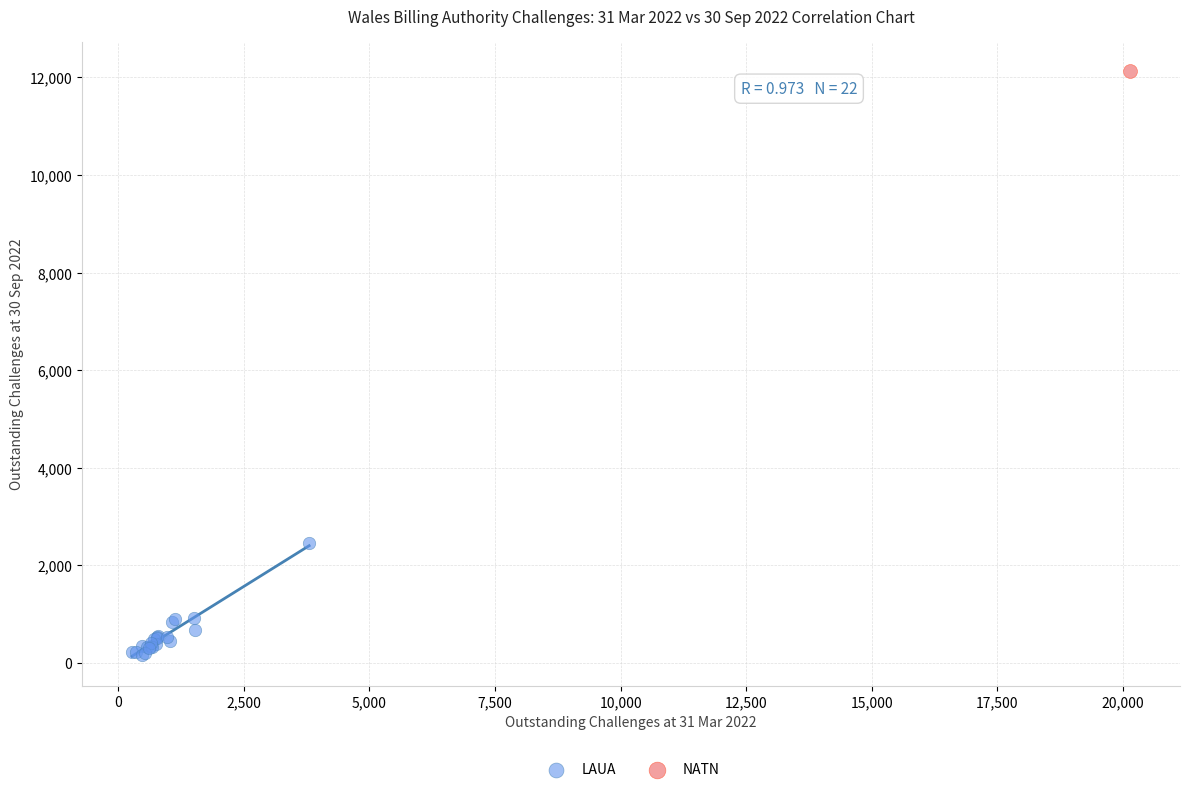

What are all the series names shown in the legend?

LAUA, NATN